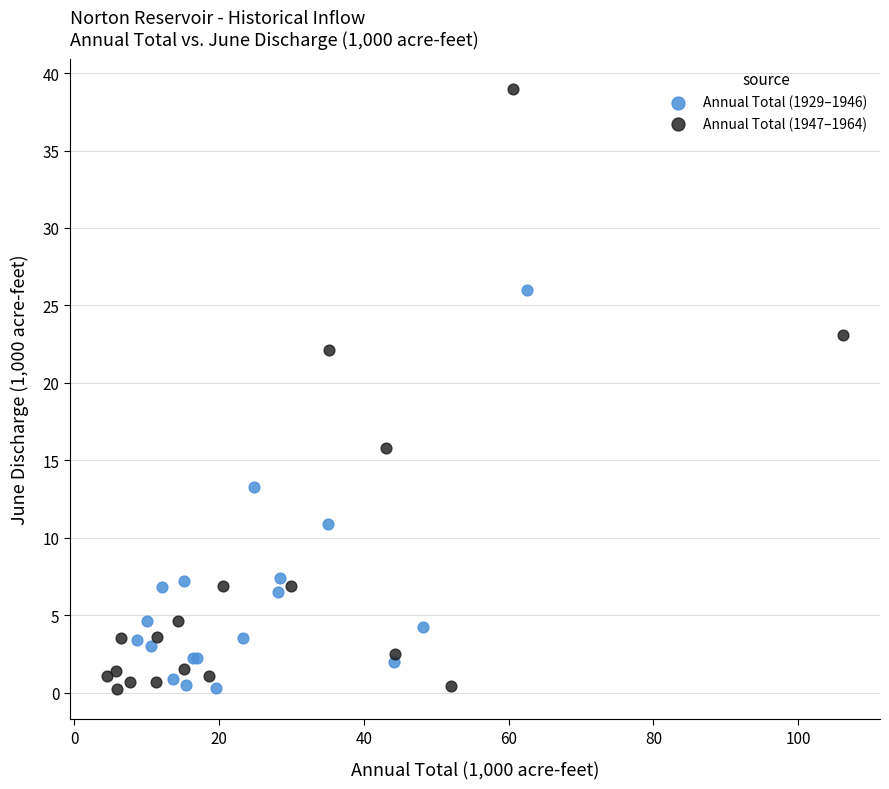

Which series reaches the maximum Y coordinate?

Annual Total (1947–1964)